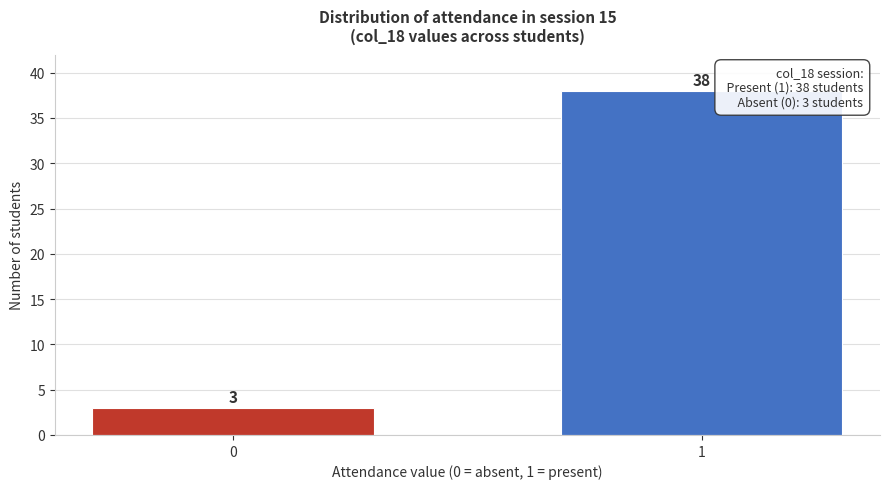

Reading right to left, transcribe all the data shown in this chart.

38	3